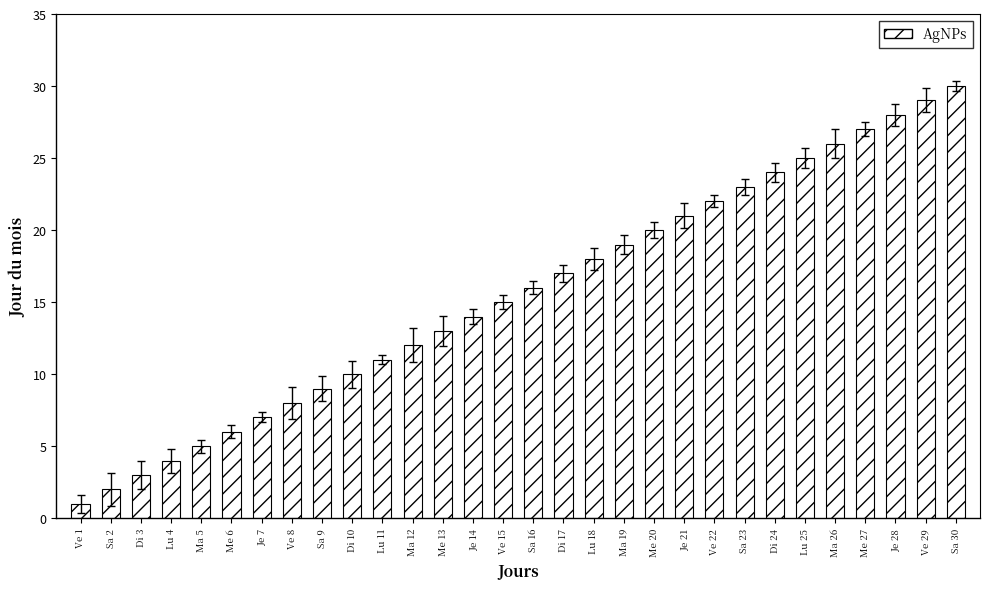

What is the sum of the values at Lu 18 and Ma 12?

30